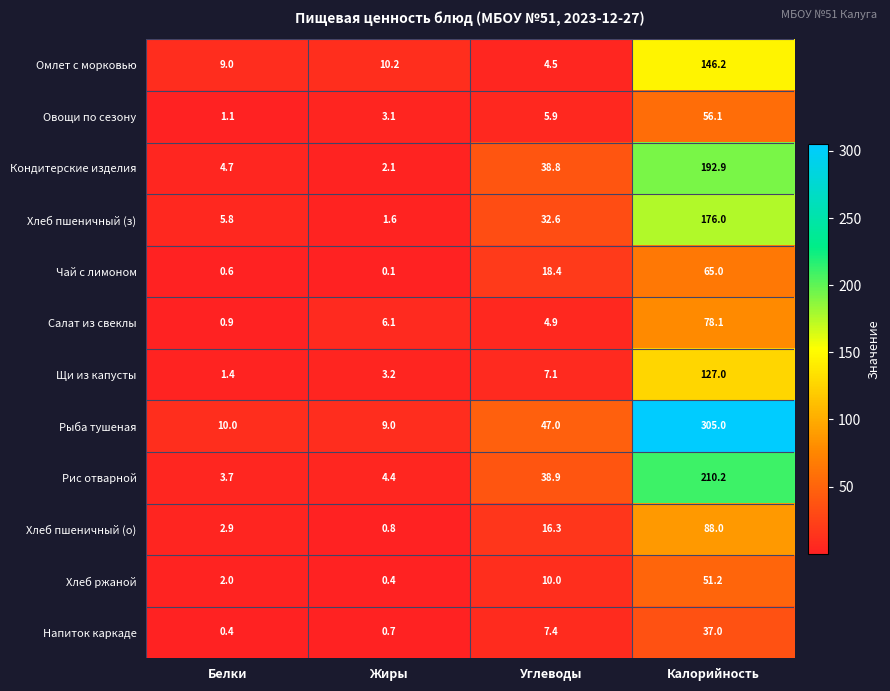

Count the number of categories in the chart.

4